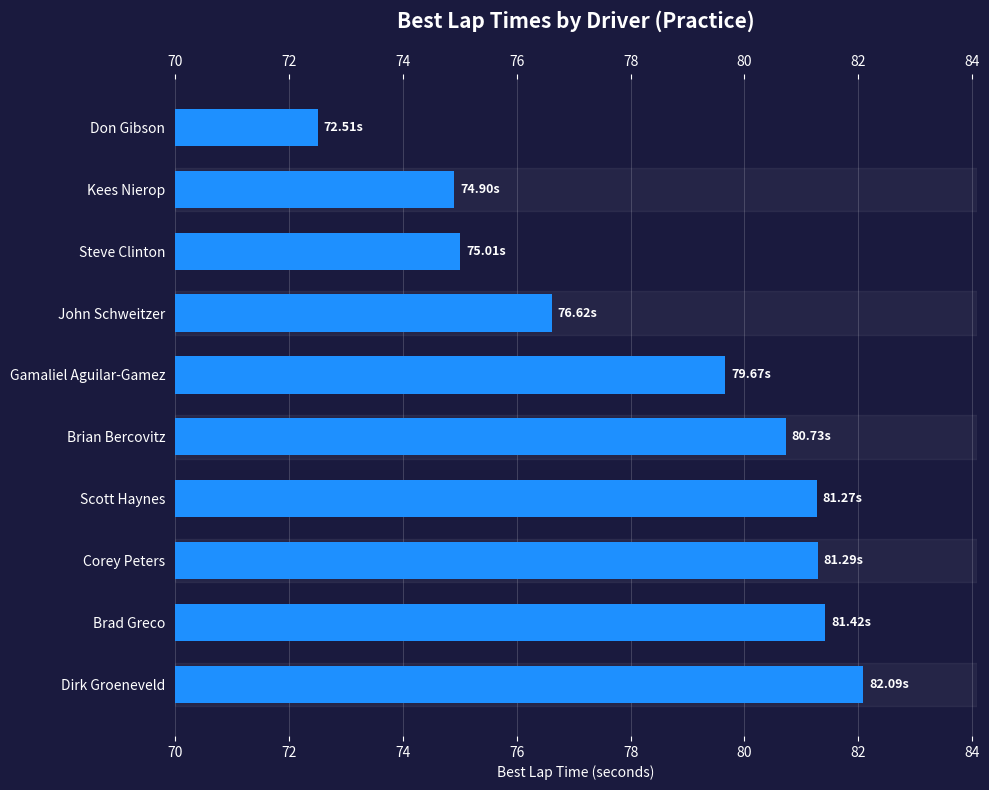

What is the difference between the maximum and minimum values?

9.6